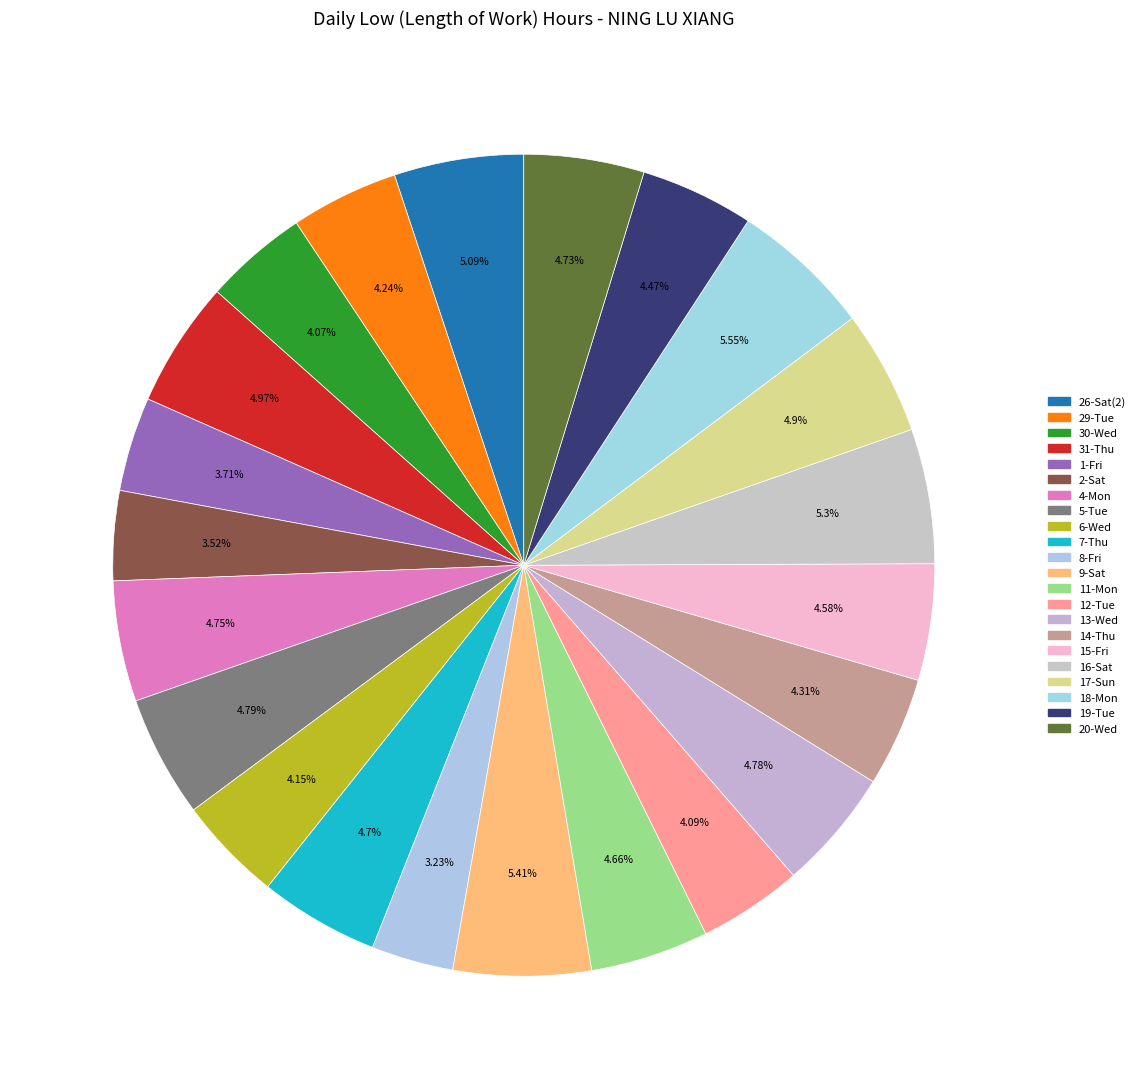

Which has a higher value, 15-Fri or 29-Tue?

15-Fri